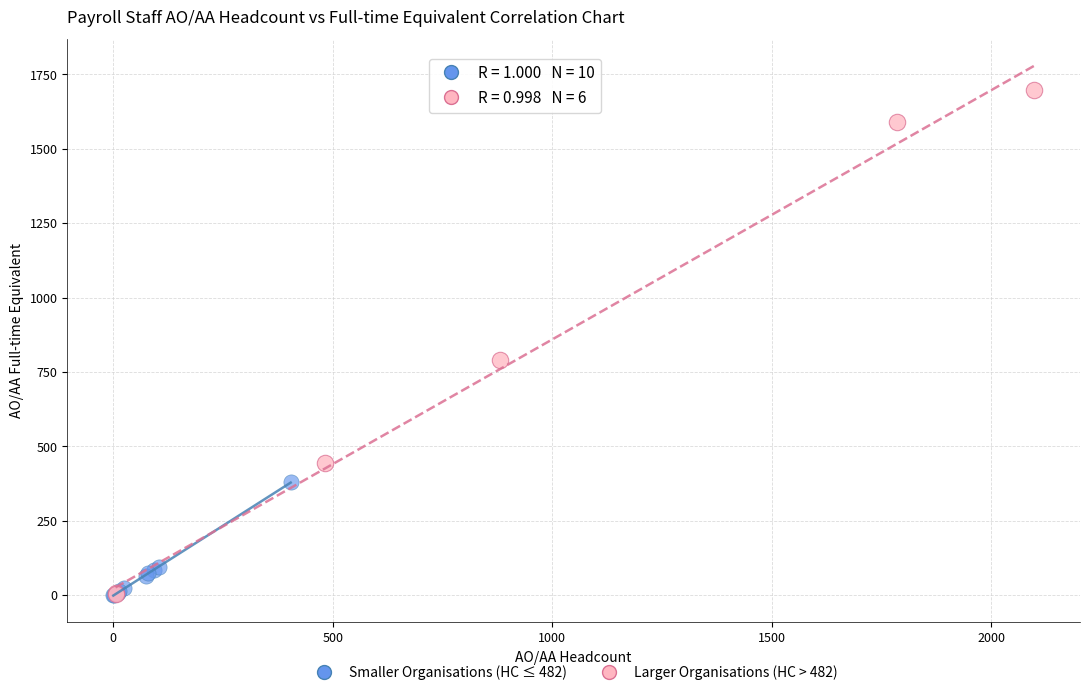

Which series has the widest spread of Y values?

Larger Organisations (HC > 482)